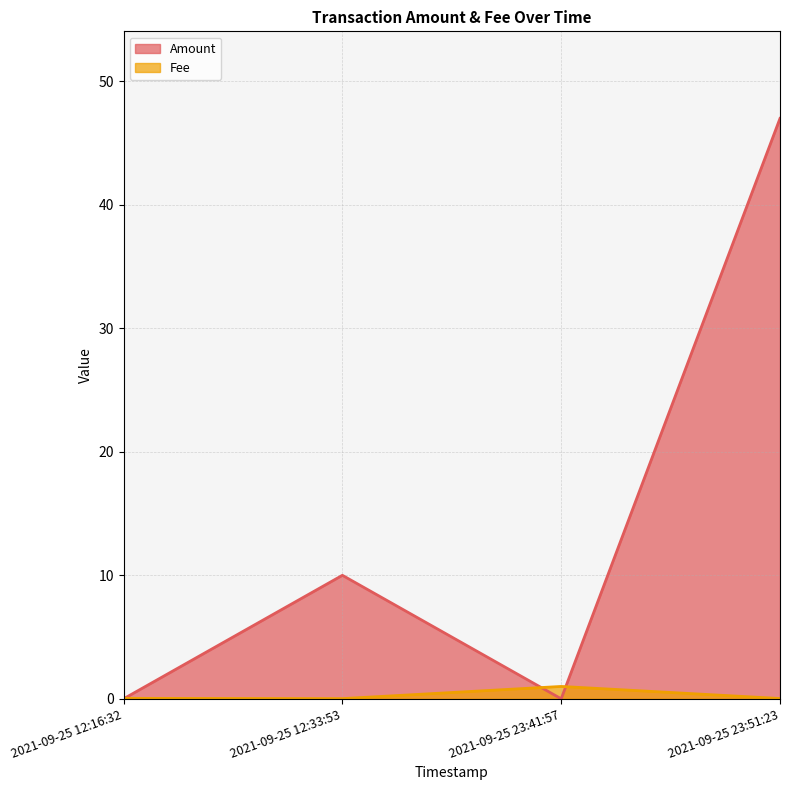

List the labels in order of Amount value, smallest first.

2021-09-25 23:41:57, 2021-09-25 12:16:32, 2021-09-25 12:33:53, 2021-09-25 23:51:23